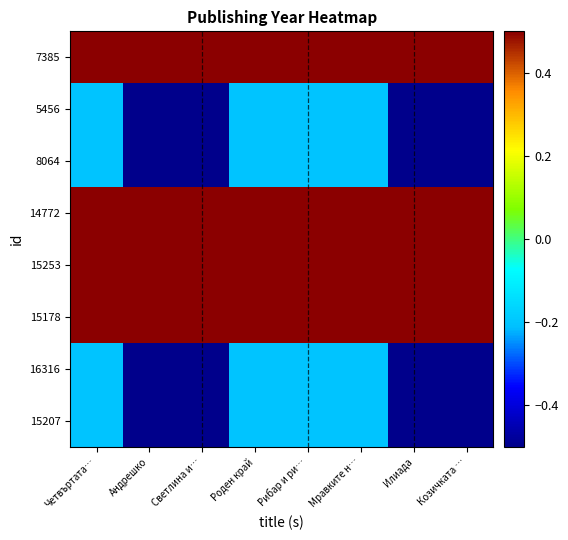

At how many categories does at least one series exceed 0?

8